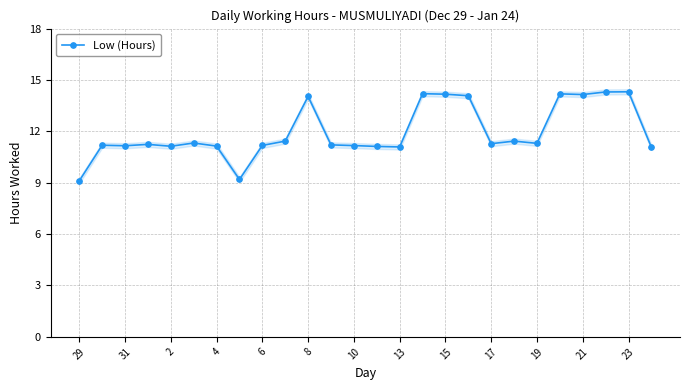

At which category does the chart reach its minimum across all series?

29